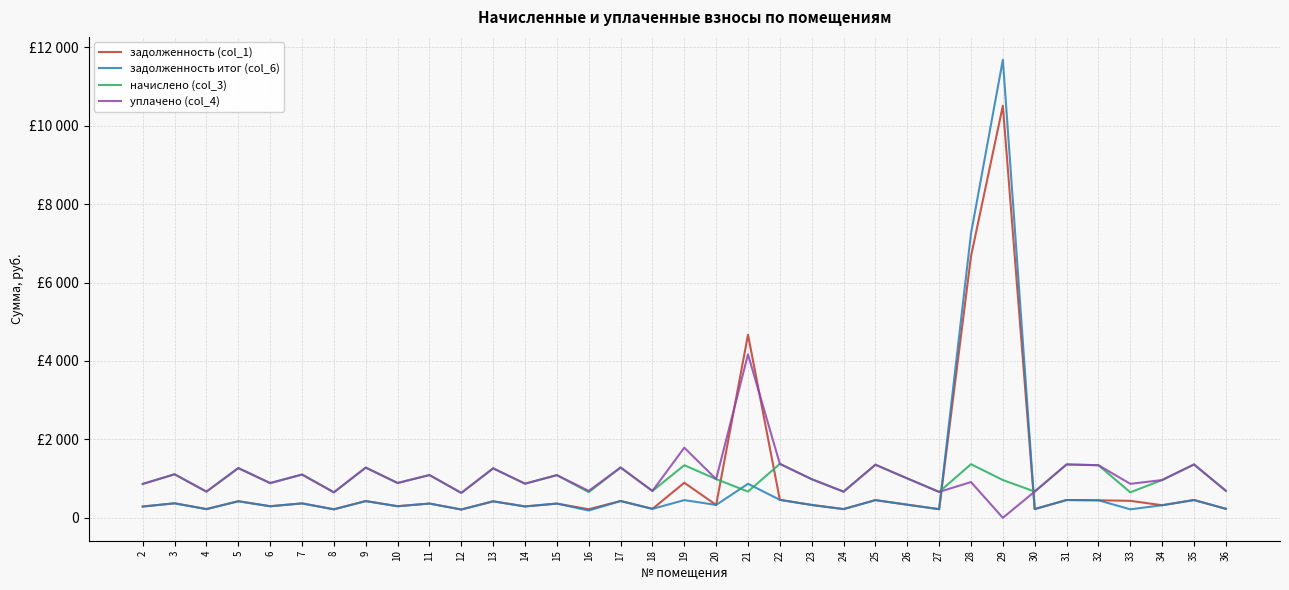

What is the total value across all series at 24?

1779.8